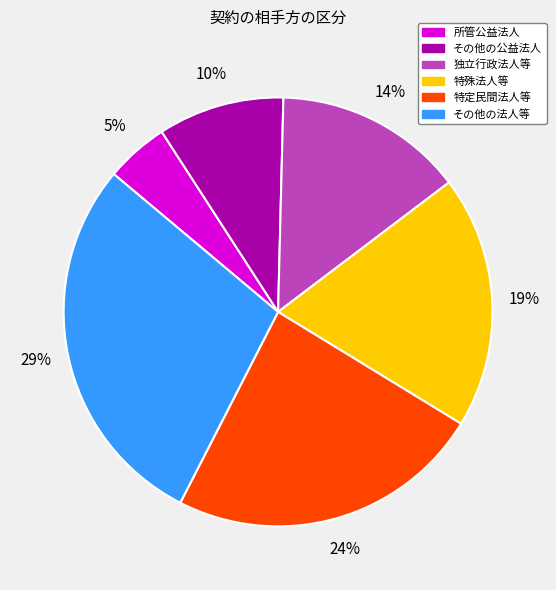

Rank the categories by value from lowest to highest.

所管公益法人, その他の公益法人, 独立行政法人等, 特殊法人等, 特定民間法人等, その他の法人等